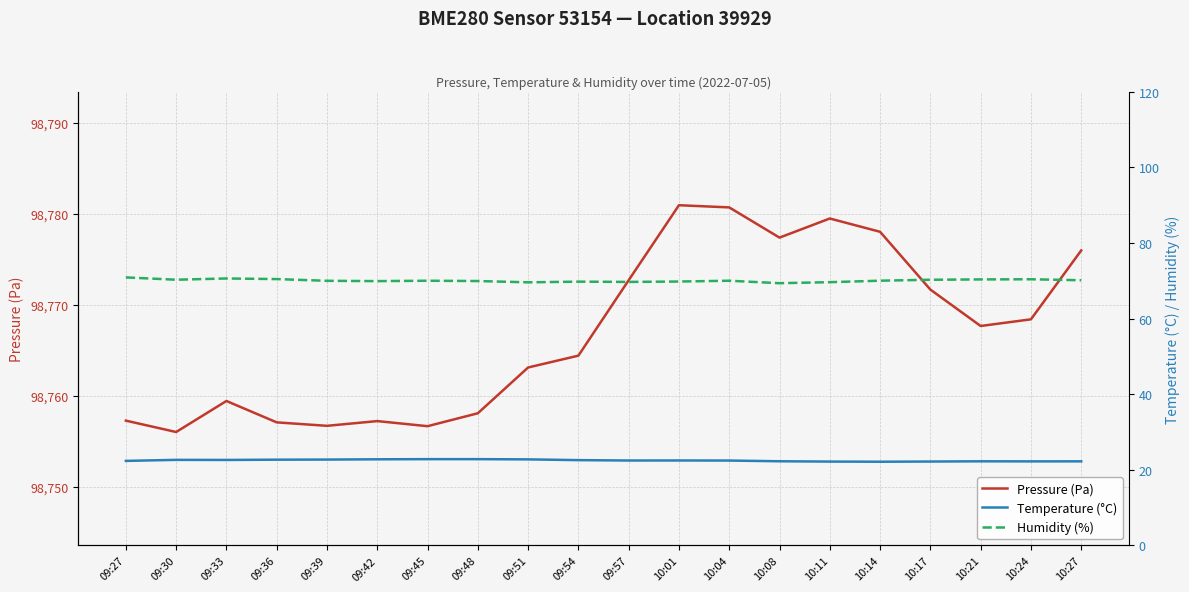

What is the label of the 5th point from the right?

10:14